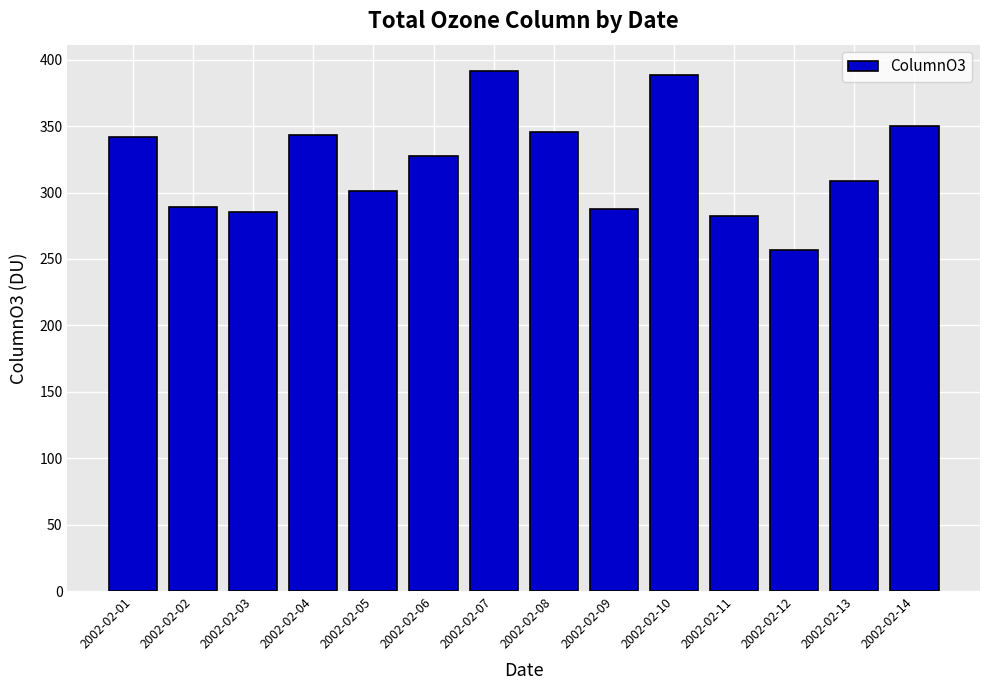

The chart shows a value of 174.5 at 2002-02-08. True or false?

False